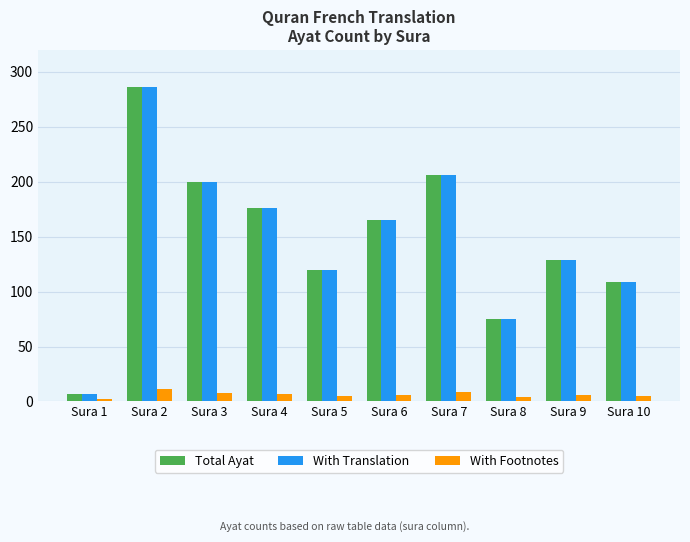

What is the difference between the Total Ayat values at Sura 9 and Sura 2?

157